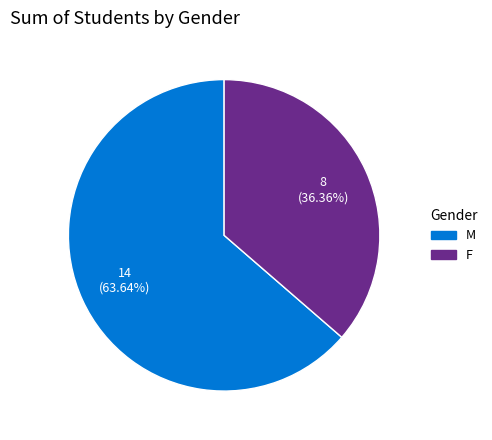

What is the smallest slice in the pie chart?

F